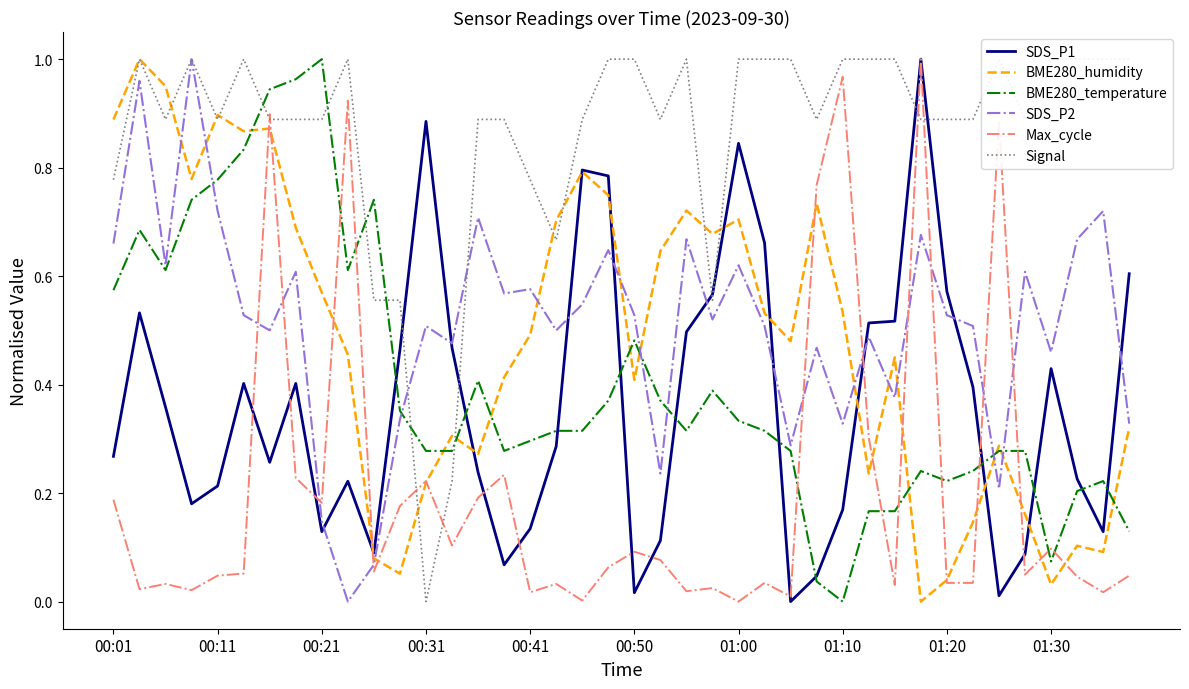

What is the approximate value of SDS_P1 at 25?

0.7